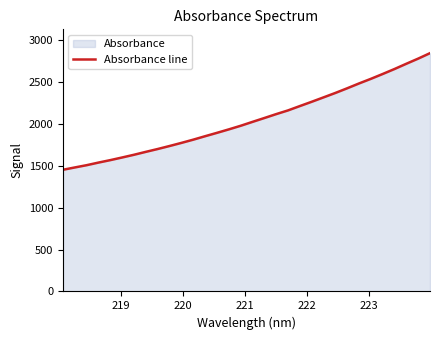

What is the minimum value shown in the chart?

1453.8